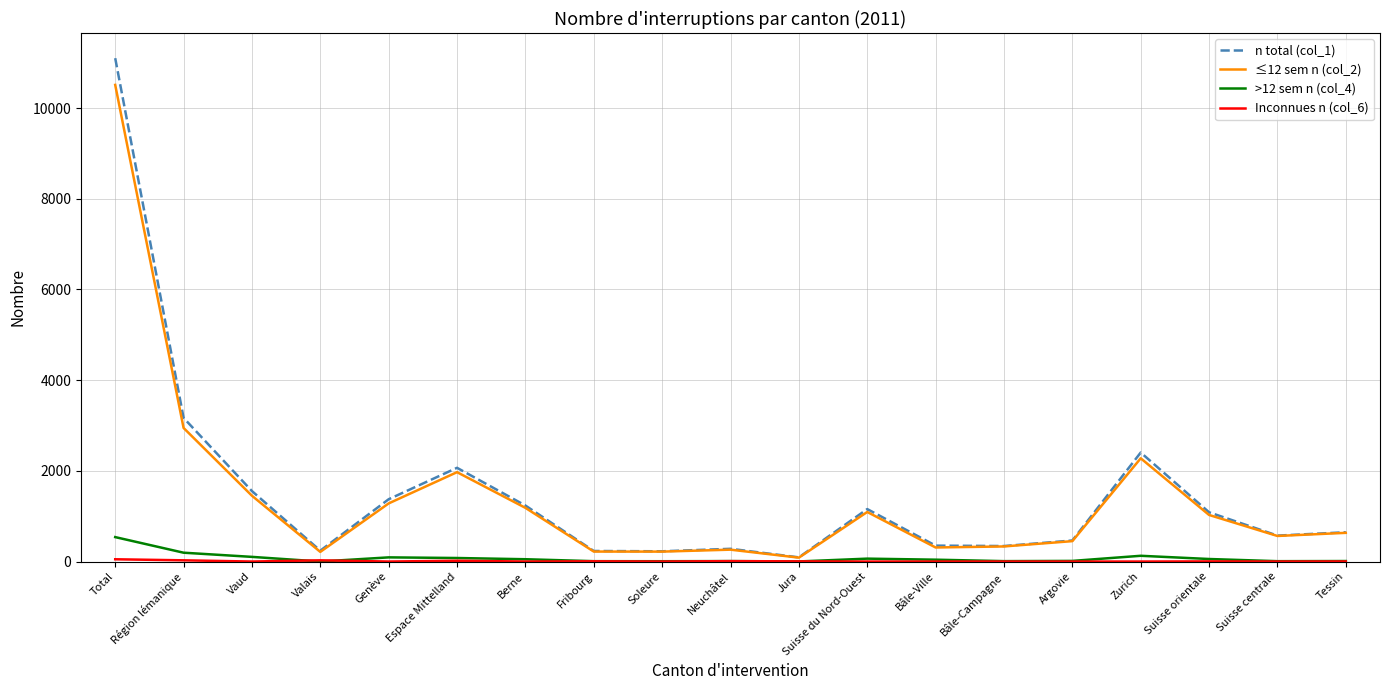

Does the chart have visible grid lines?

Yes